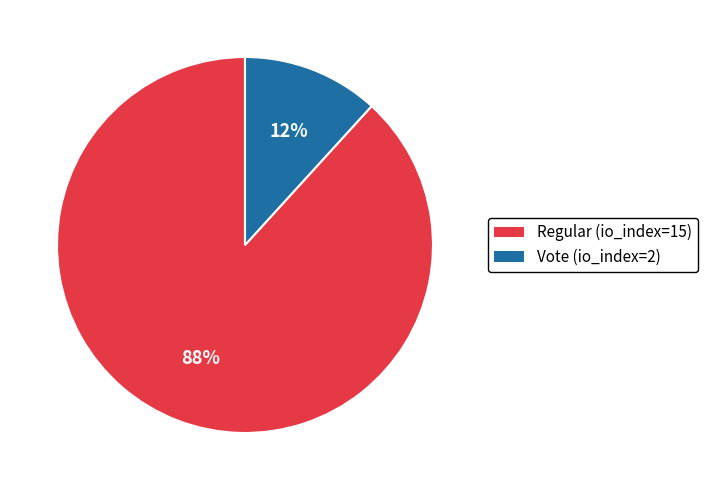

Combined, do Regular (io_index=15) and Vote (io_index=2) account for over 50%?

Yes